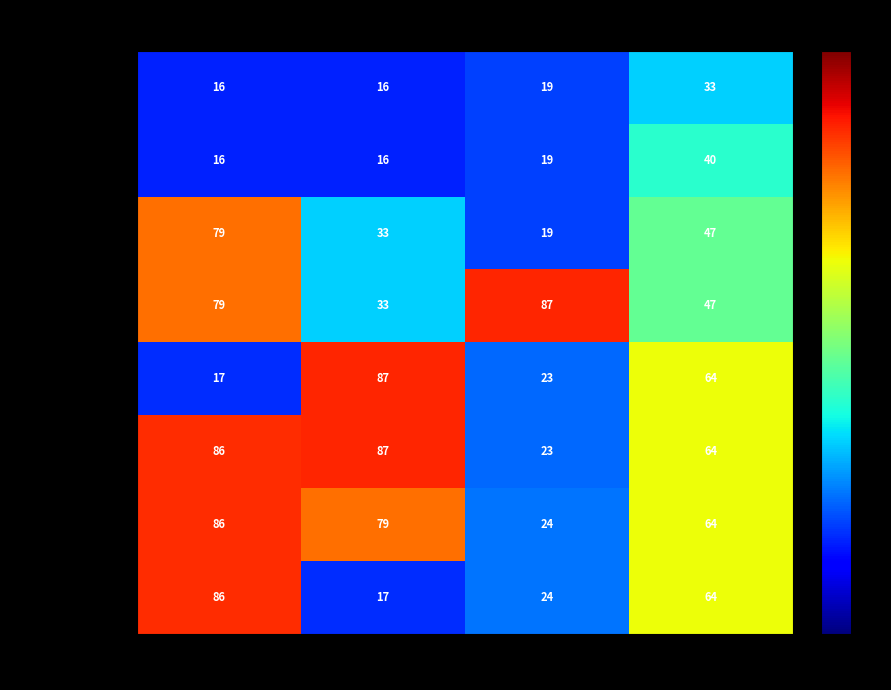

What is the difference between the highest and lowest values at D2?

31